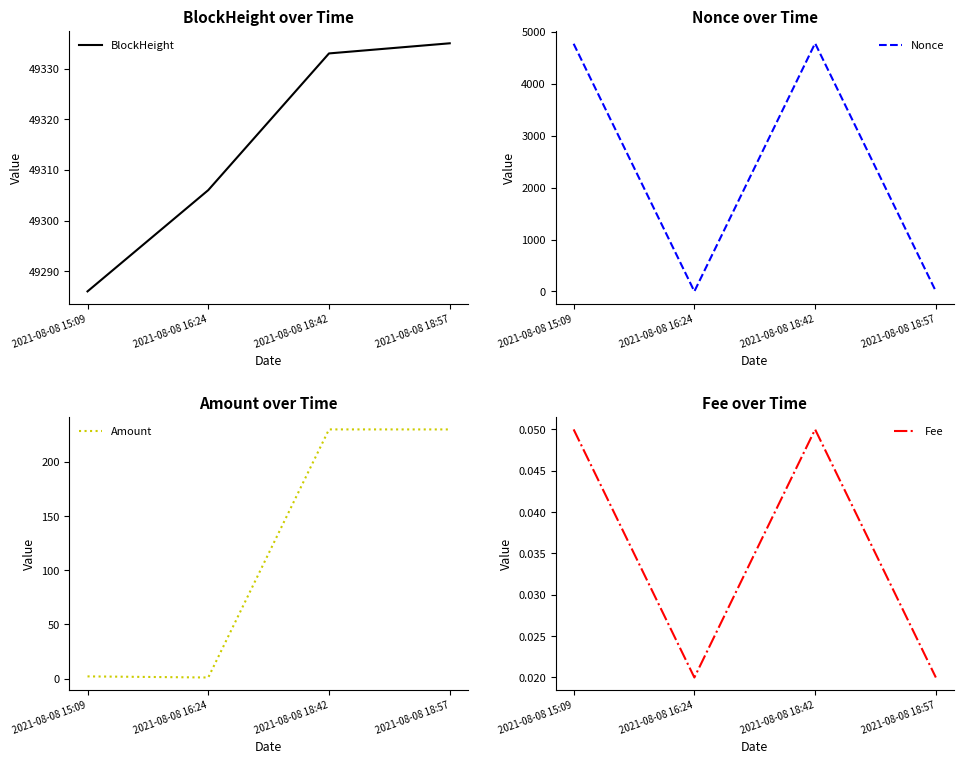

Rank the series by their maximum value, from highest to lowest.

BlockHeight, Nonce, Amount, Fee